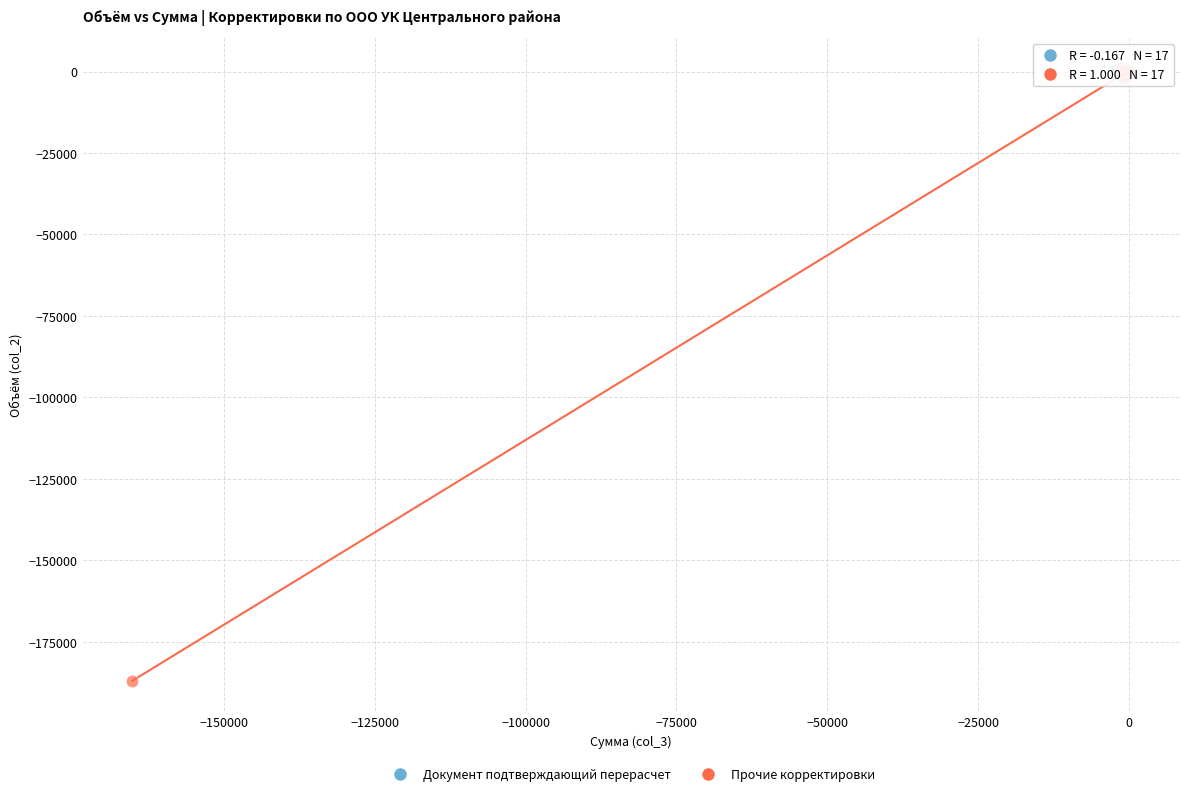

Which series contains the lowest Y value?

Прочие корректировки